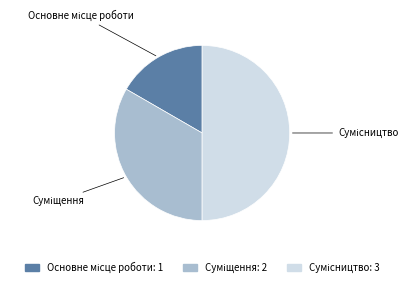

Combined, what portion of the pie is Суміщення and Сумісництво?

83.3%